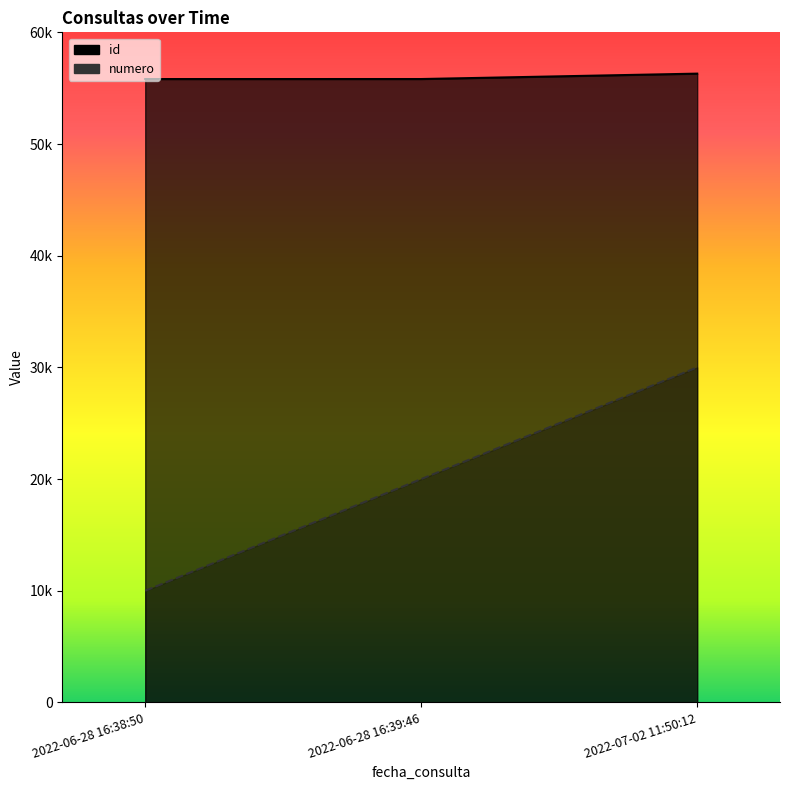

What is the difference between the highest and lowest values at 2022-06-28 16:38:50?

45817